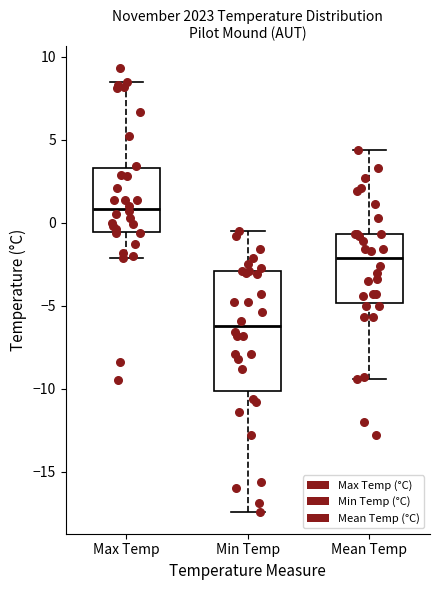

Where does the upper whisker of the box for Max Temp end on the y-axis? The values are not printed on the chart, so give them approximately, as read against the axis.

8.5